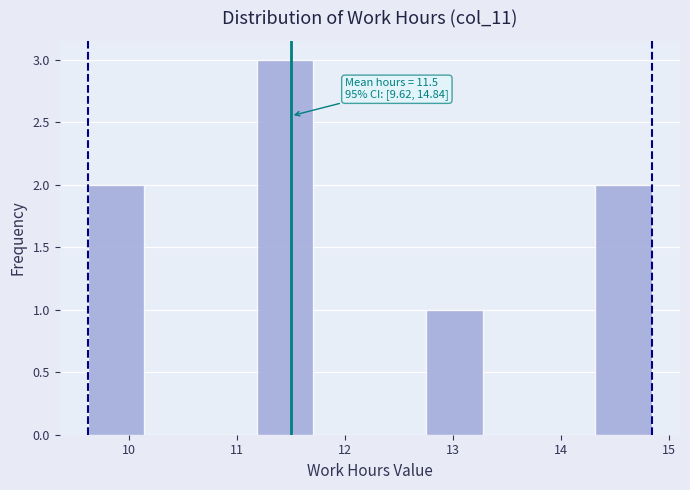

Over which range of the x-axis is the bar tallest?

11.2 to 11.7